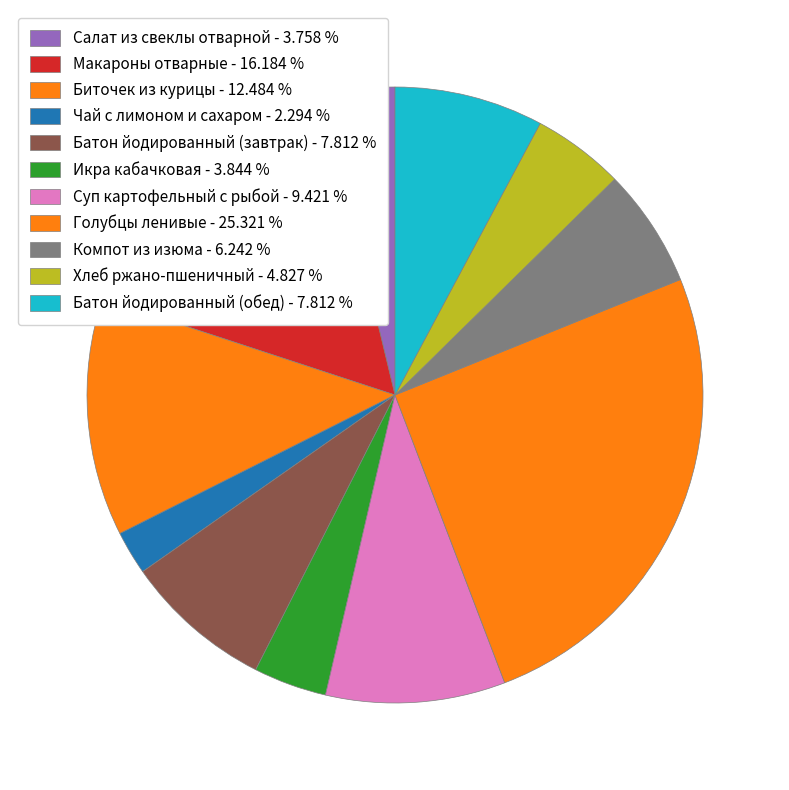

Is there any slice that represents more than half of the pie?

No